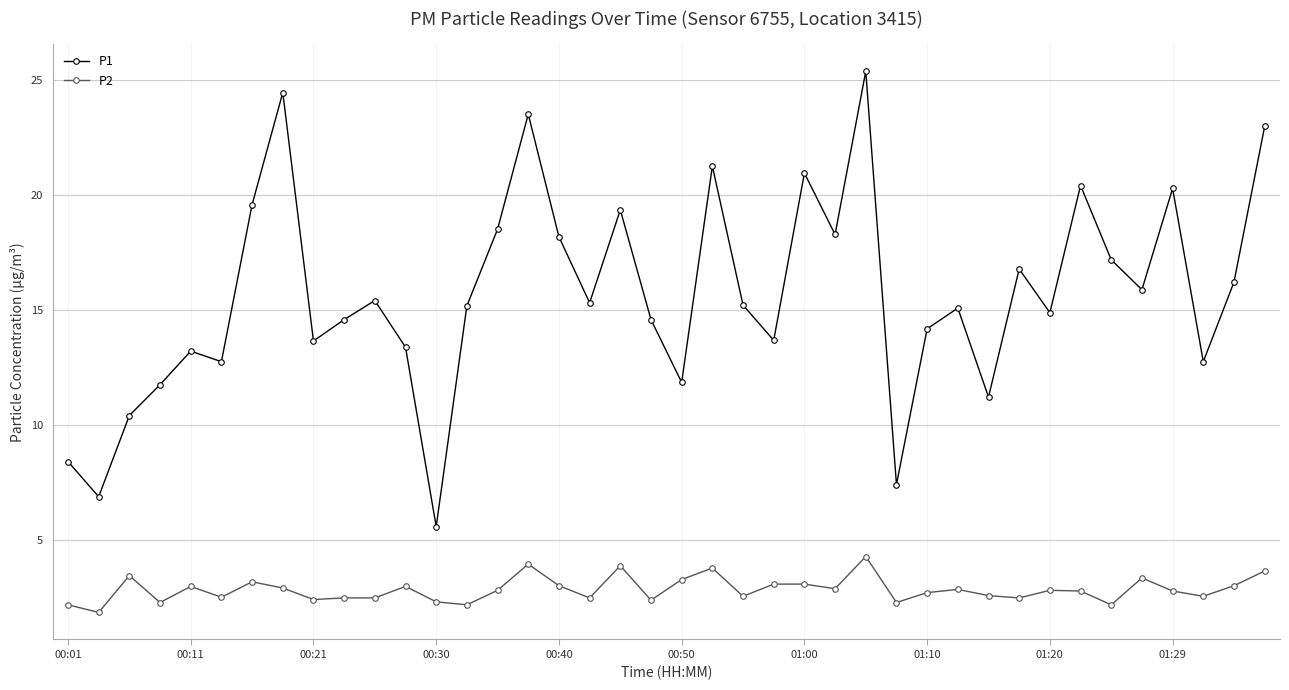

Which series has the widest spread of values?

P1